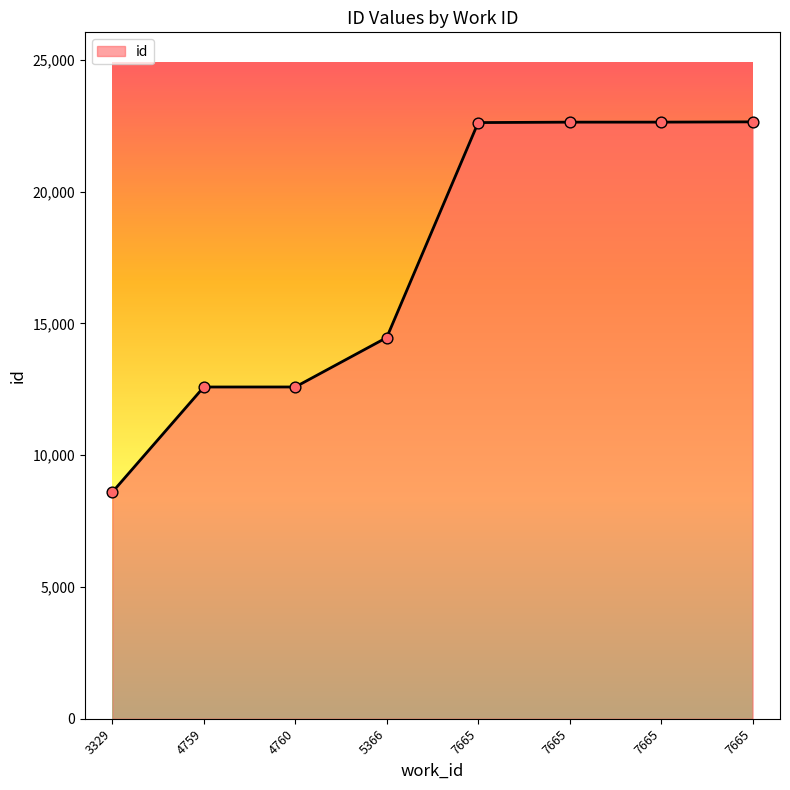

What is the change in value from 5366 to 7665?

+8176